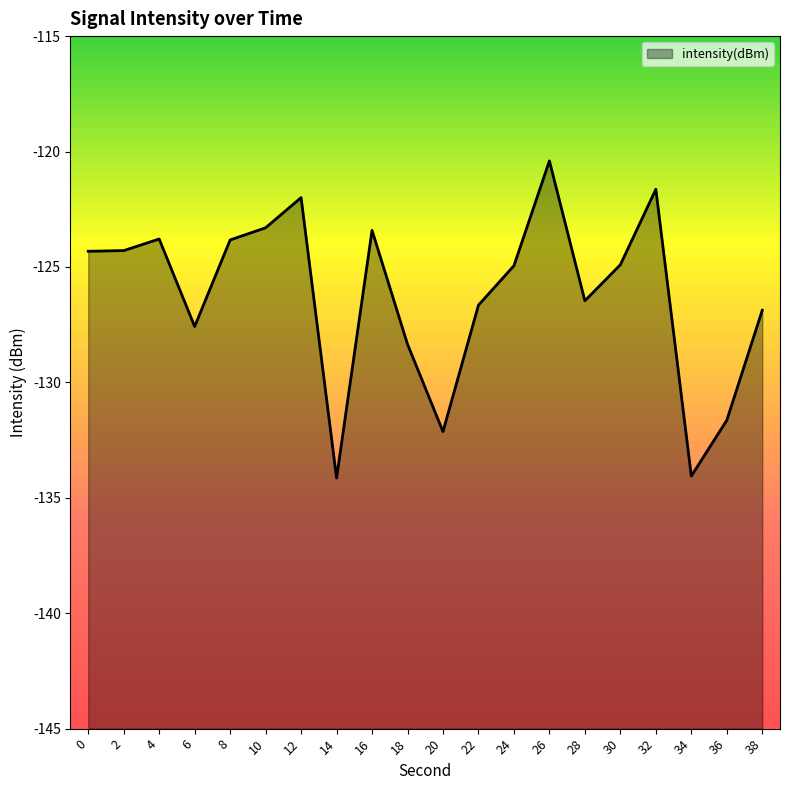

True or false: the data has more than 2 interior local peaks.

True